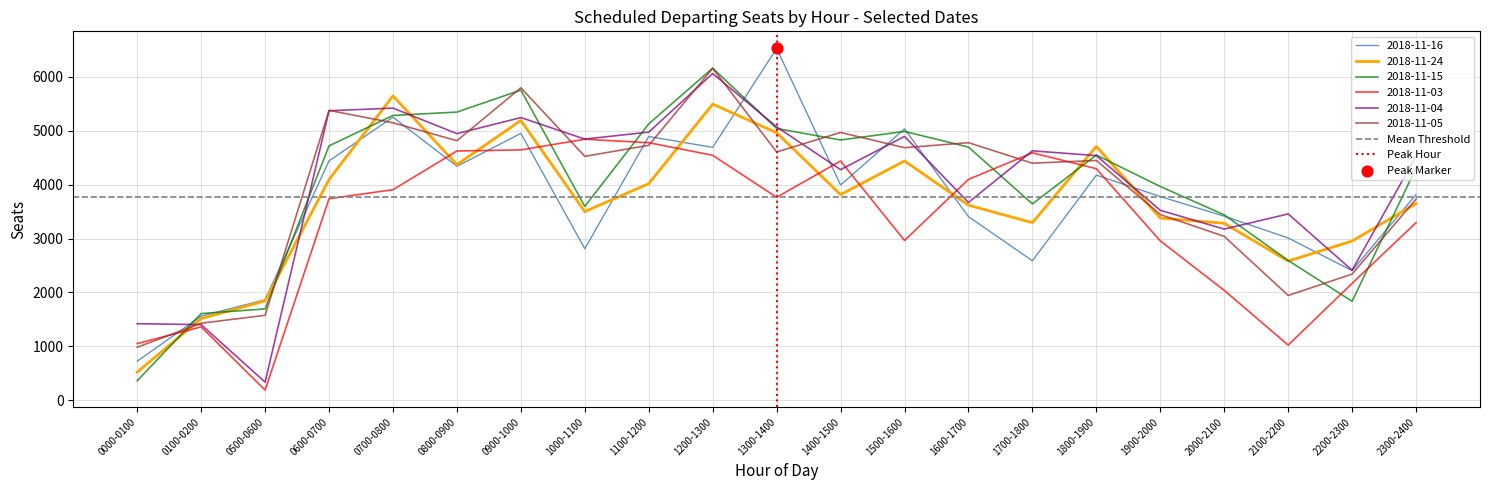

Is the value of 2018-11-15 at 1700-1800 greater than the value of 2018-11-05 at 1800-1900?

No